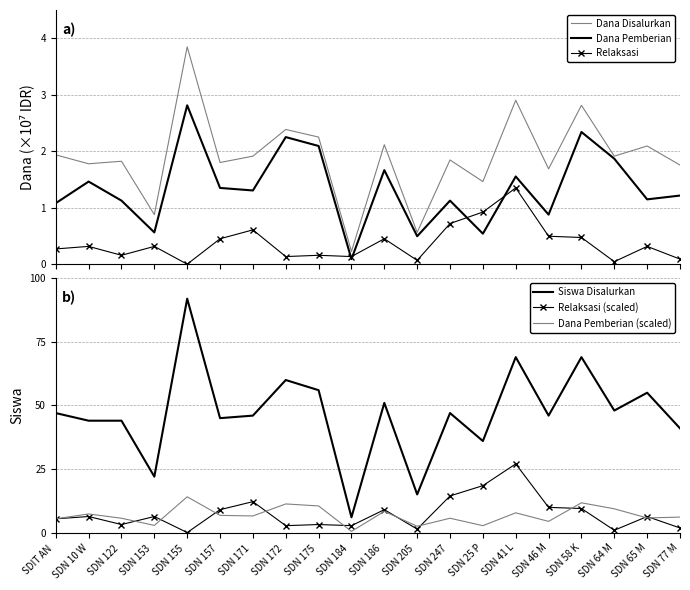

Which category has the highest value in the Dana Disalurkan series?

SDN 155 